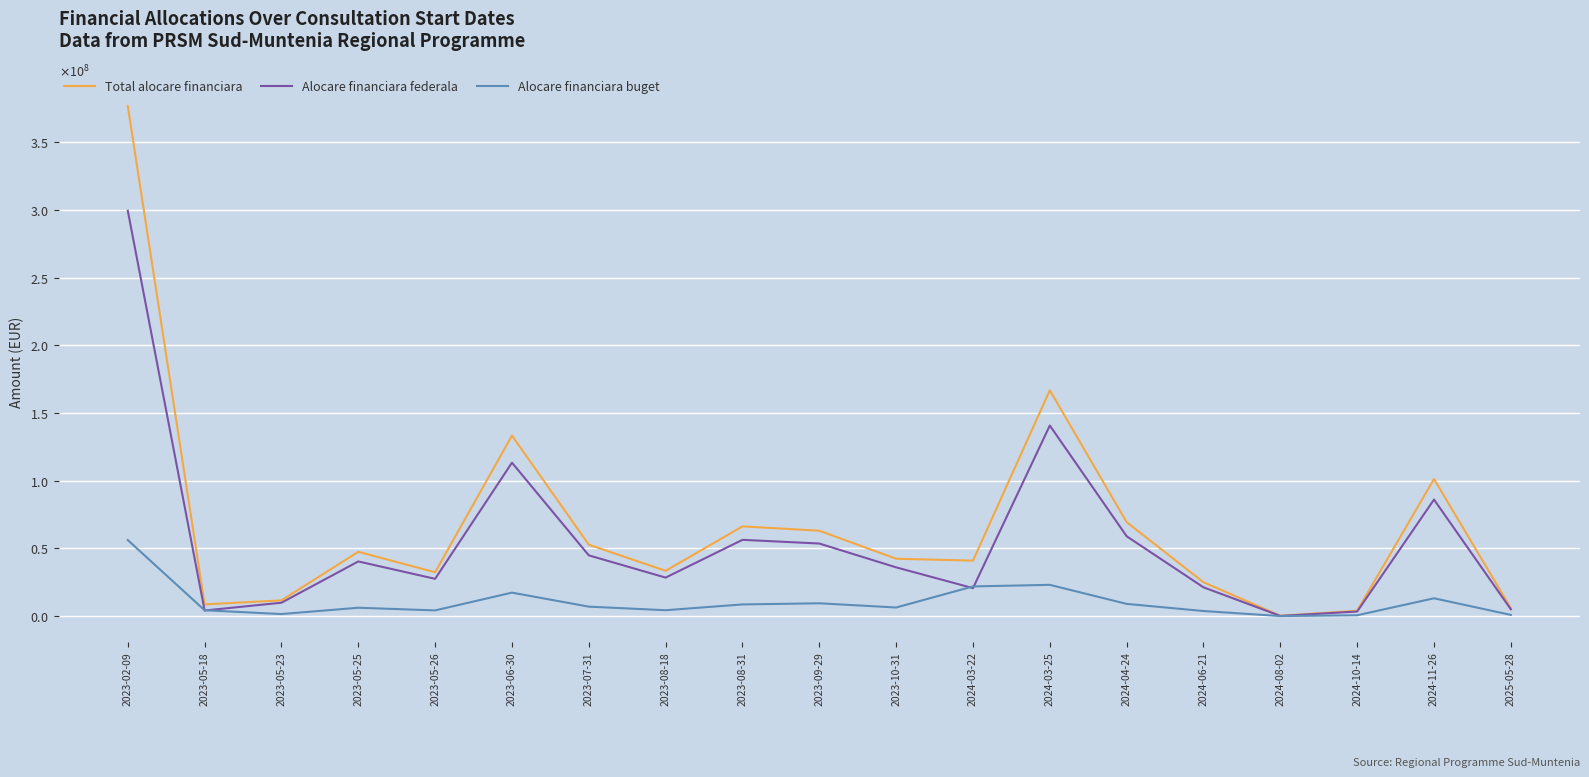

What is the maximum value shown in the chart?

376749618.2